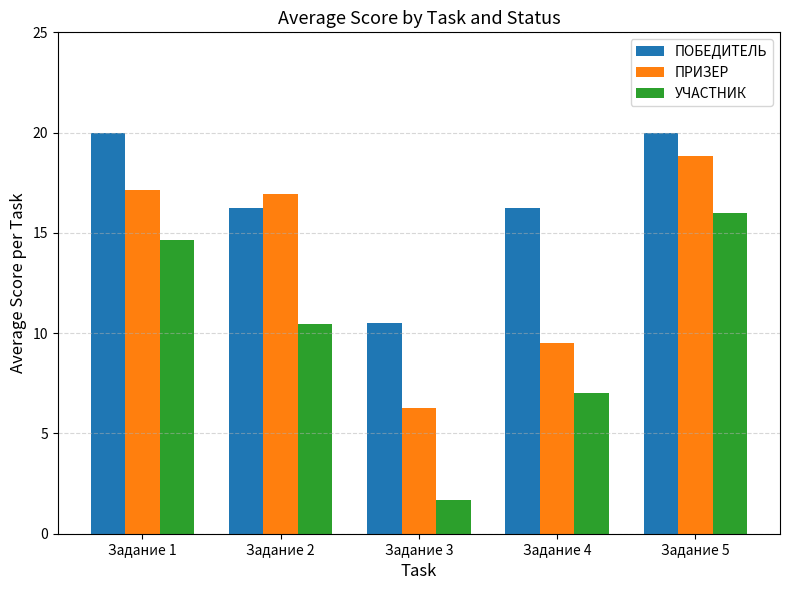

What is the sum of all ПОБЕДИТЕЛЬ values?

83.0